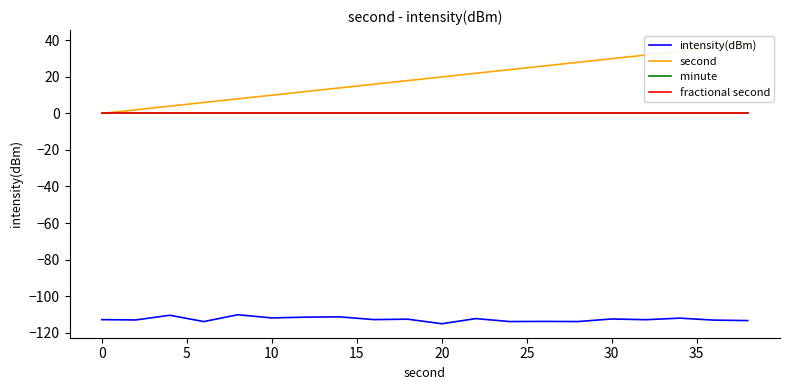

True or false: fractional second and minute intersect in this chart.

False